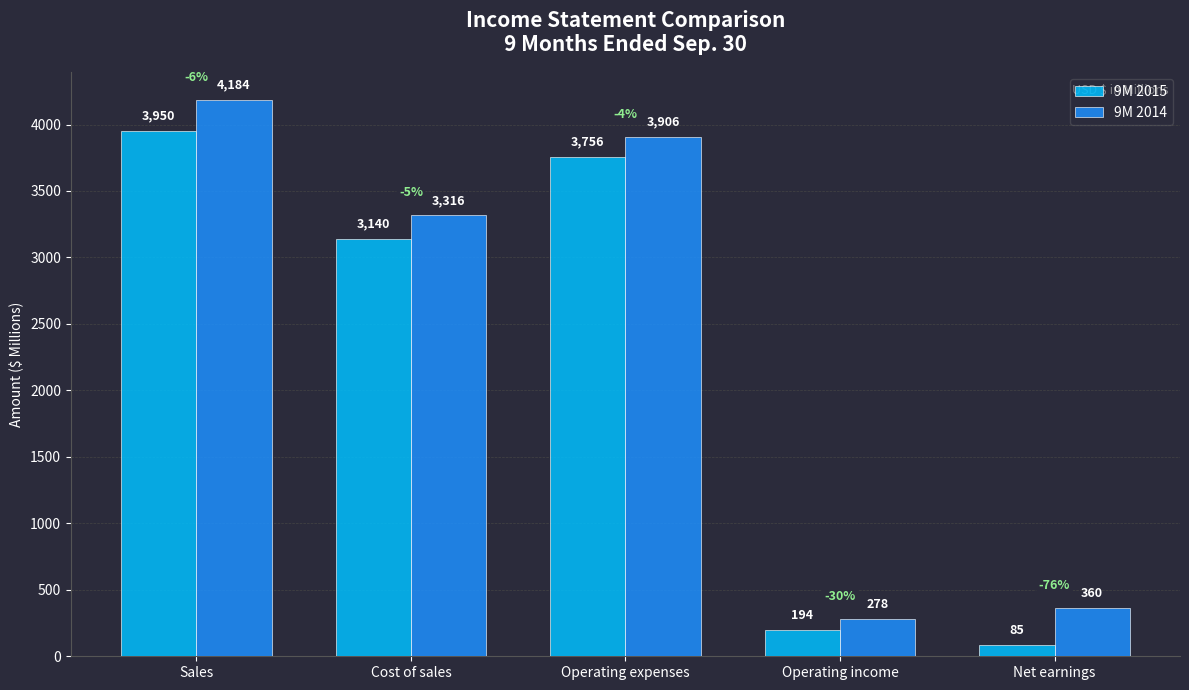

Rank the categories by 9M 2014 value from lowest to highest.

Operating income, Net earnings, Cost of sales, Operating expenses, Sales